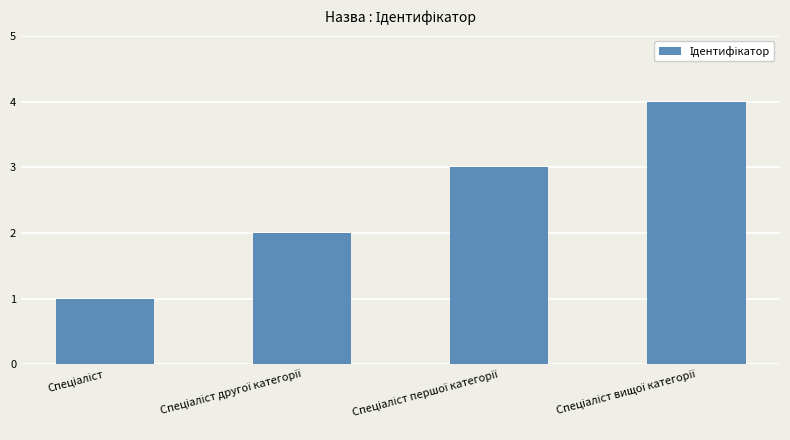

What is the greatest value displayed?

4